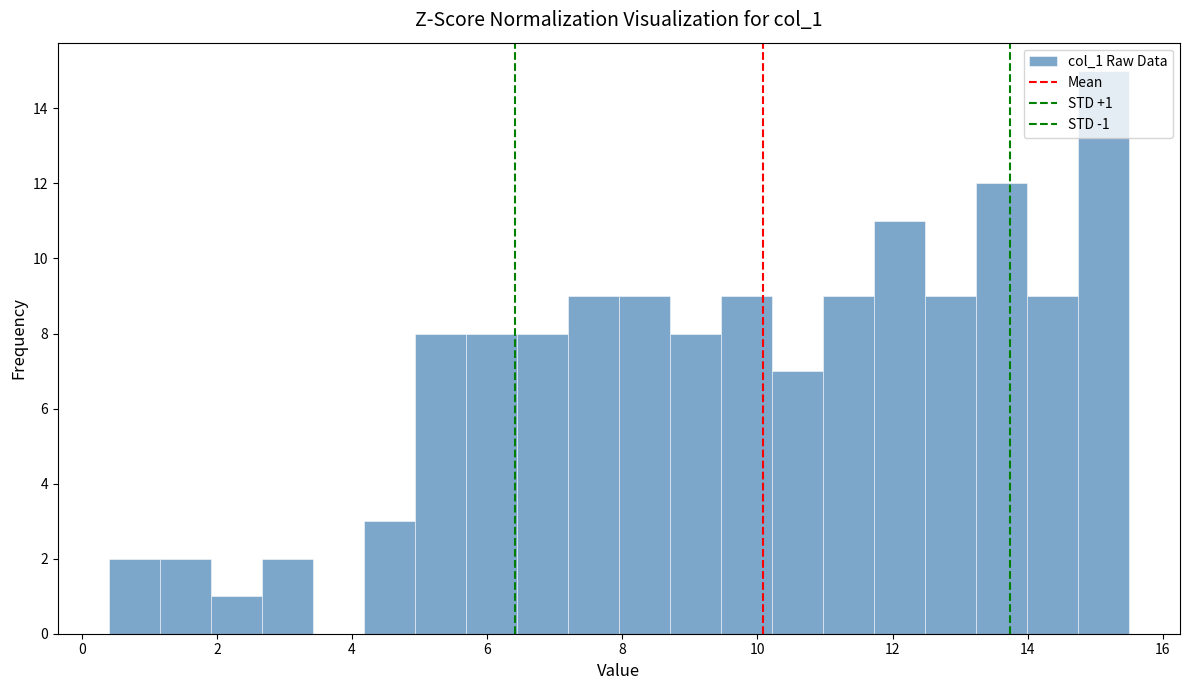

Around what value on the x-axis is the tallest bar? Give the approximate position of its centre, as read against the axis.

15.2